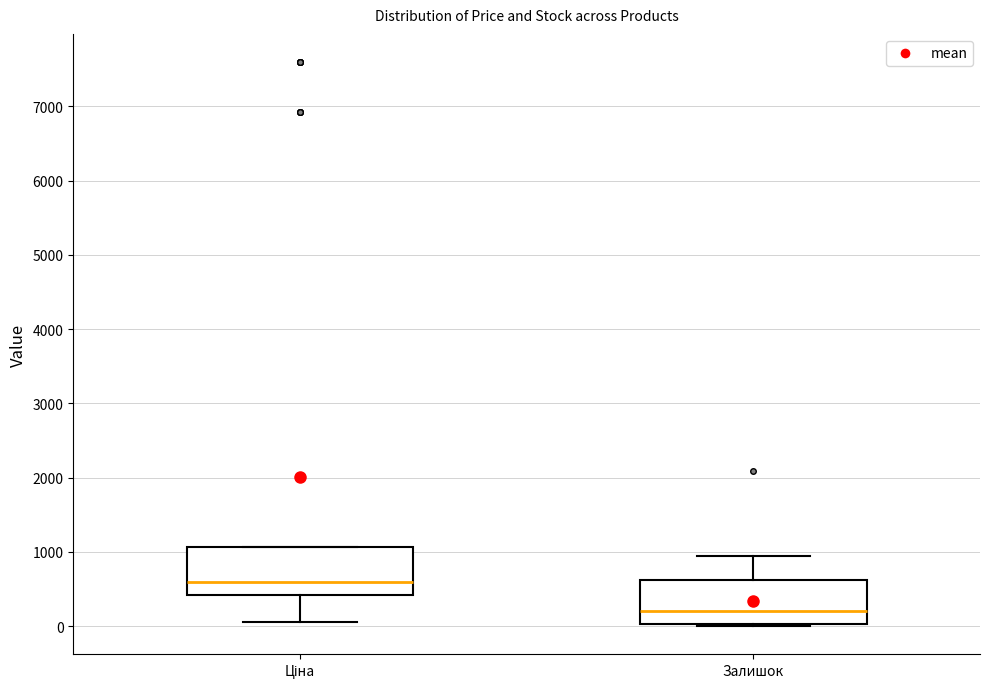

Reading left to right, transcribe this box plot: for each box, give where its median line is, the range the box spans, and where its two whiskers end, as read against the y-axis. The values are not printed on the chart, so give them approximately, as read against the axis.

Ціна: median 600, box 400 to 1100, whiskers 100 to 1100
Залишок: median 200, box 0 to 600, whiskers 0 to 900